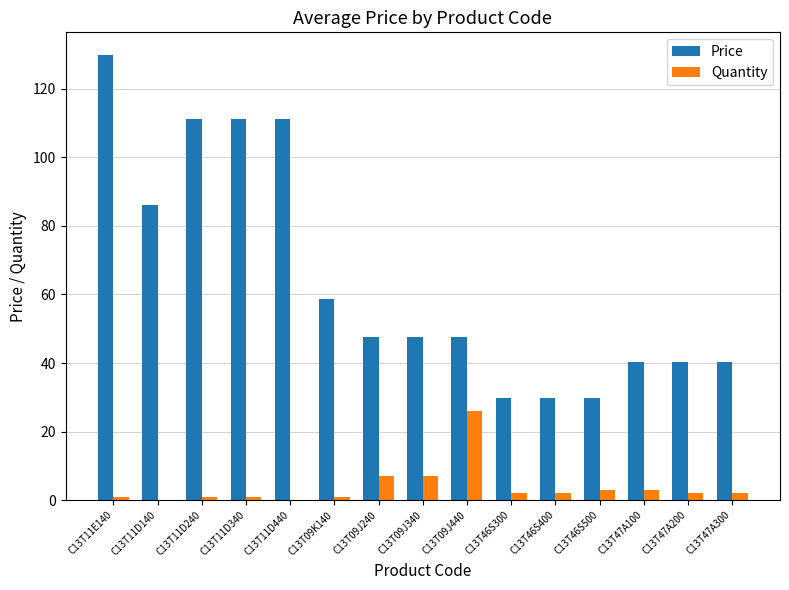

Which series has the widest spread of values?

Price